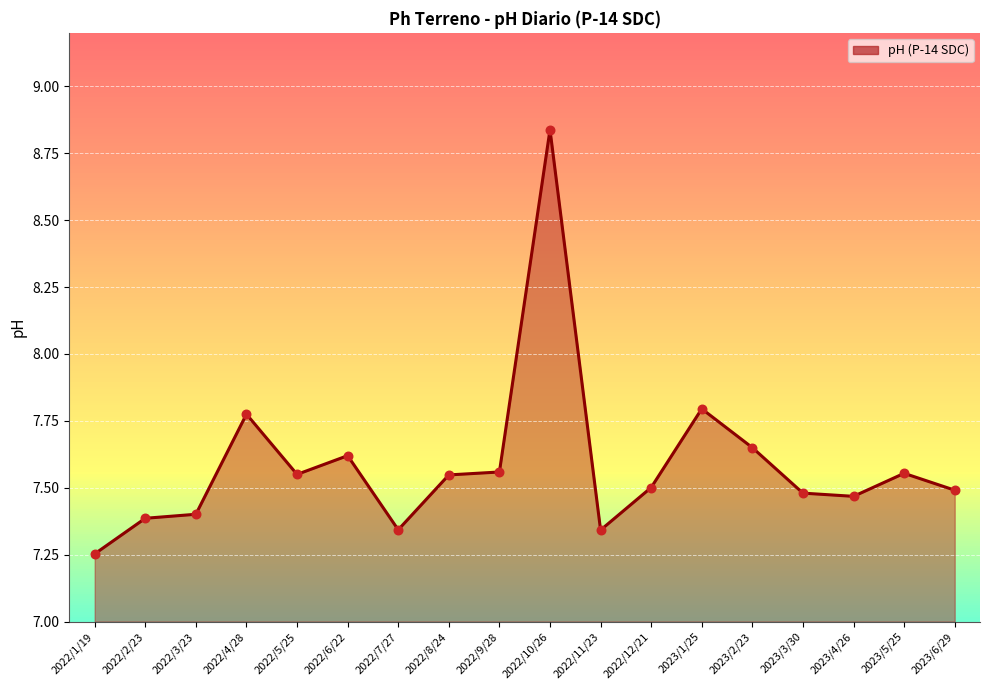

Which has a higher value, 2023/2/23 or 2023/3/30?

2023/2/23